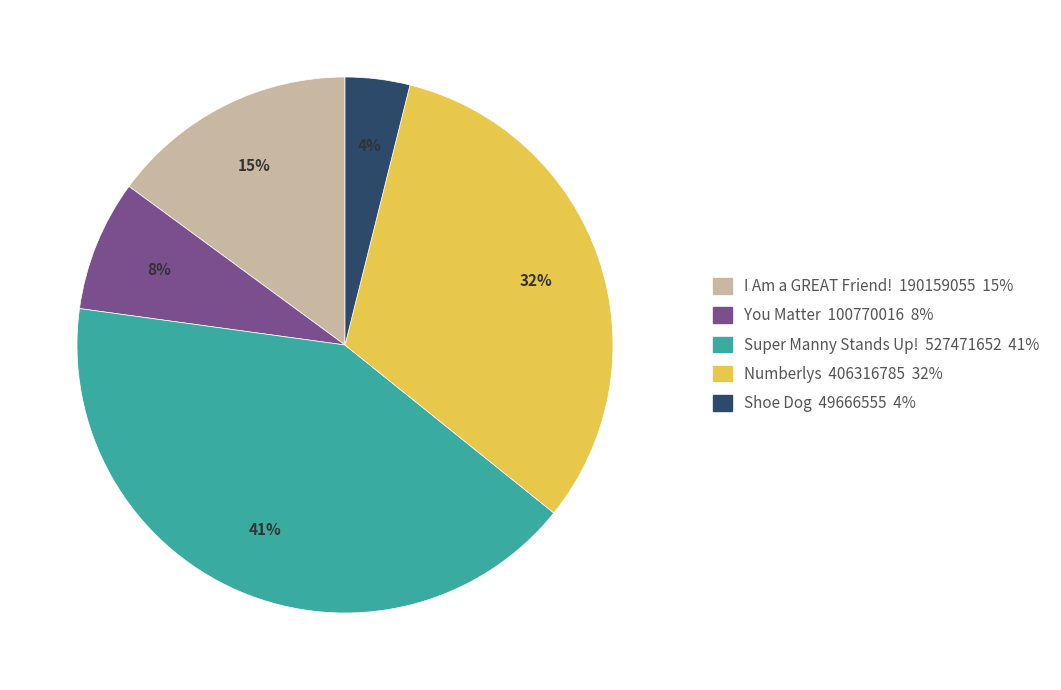

True or false: Shoe Dog accounts for 4% of the total.

True